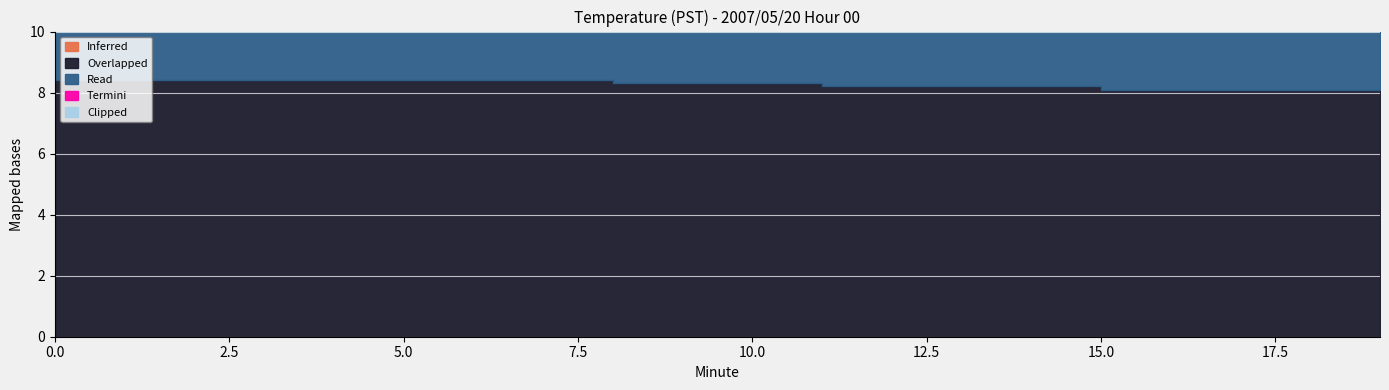

Read the Read value at 9.

8.3